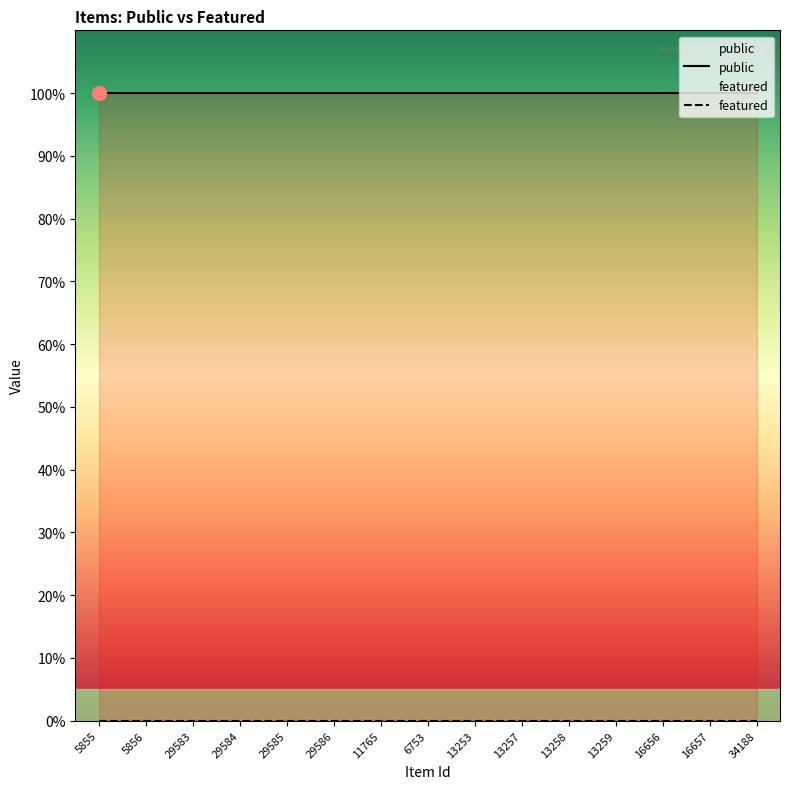

What is the total value across all series at 16656?

1